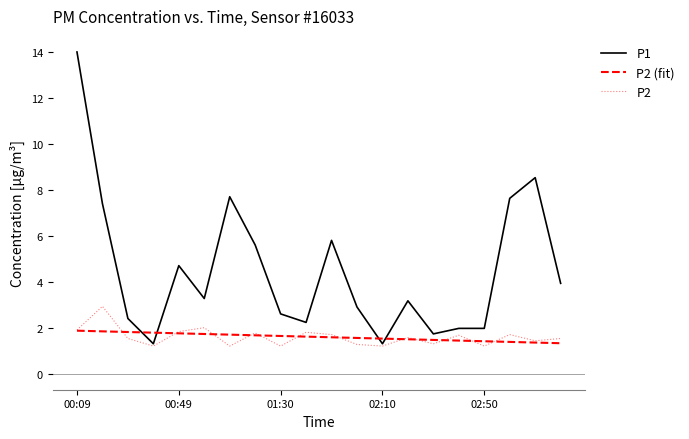

Which series ends up on top after the final intersection of P2 (fit) and P2?

P2